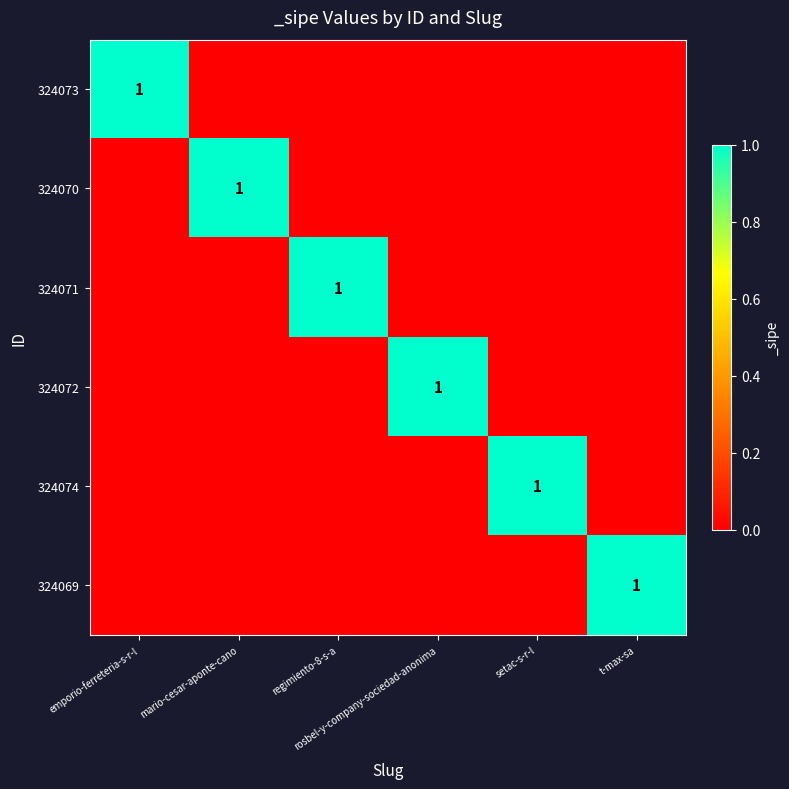

The value of 324072 at mario-cesar-aponte-cano is 0. True or false?

True